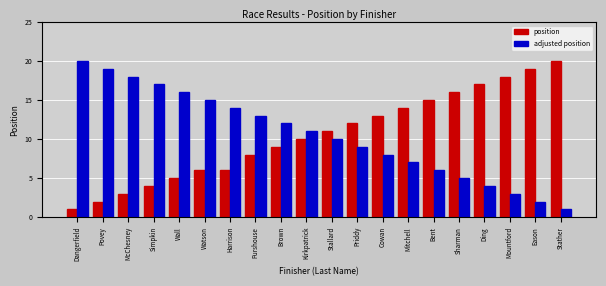

How many categories are shown in the chart?

20